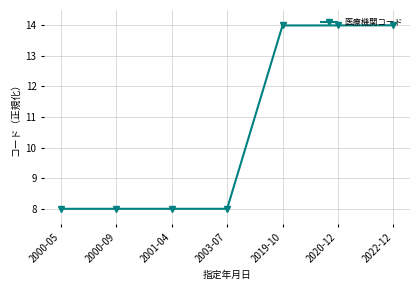

Reading left to right, transcribe all the data shown in this chart.

8.0	8.0	8.0	8.0	14.0	14.0	14.0